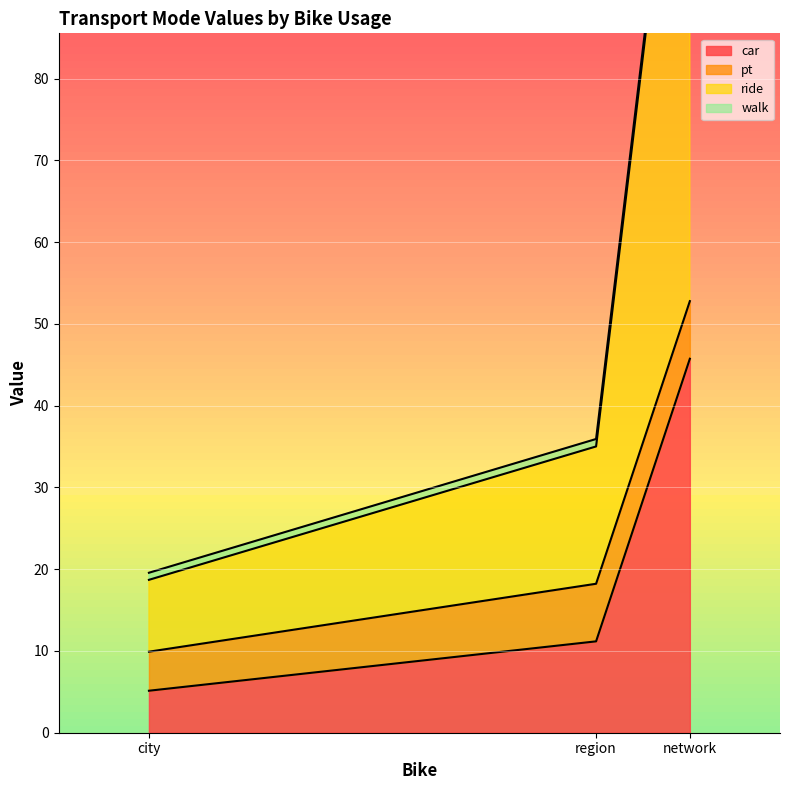

List the labels in order of walk value, smallest first.

city, region, network